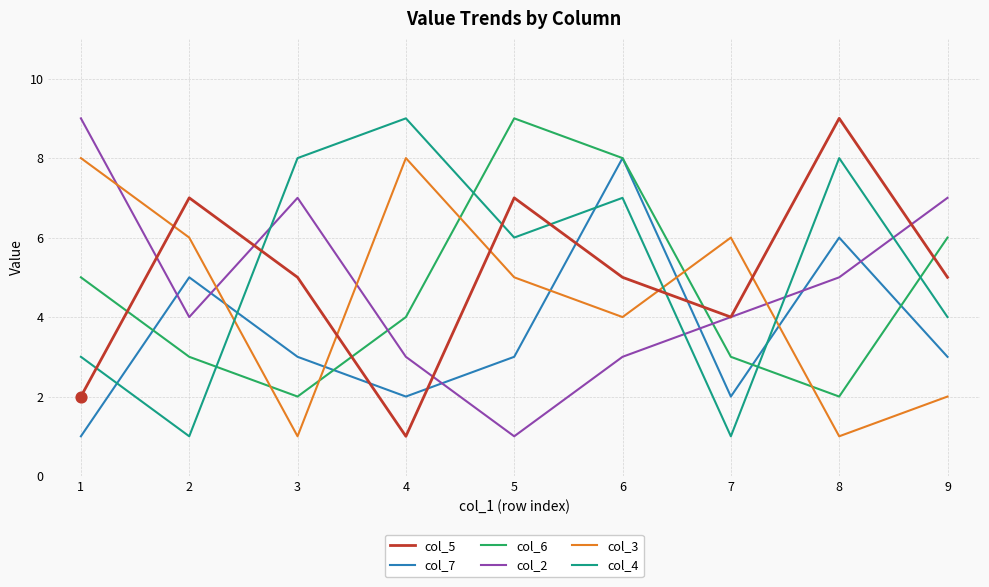

Which series changed the most between 2 and 8?

col_4